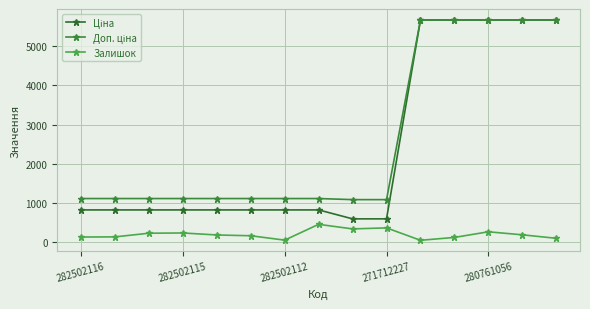

At which category does the chart reach its peak across all series?

10